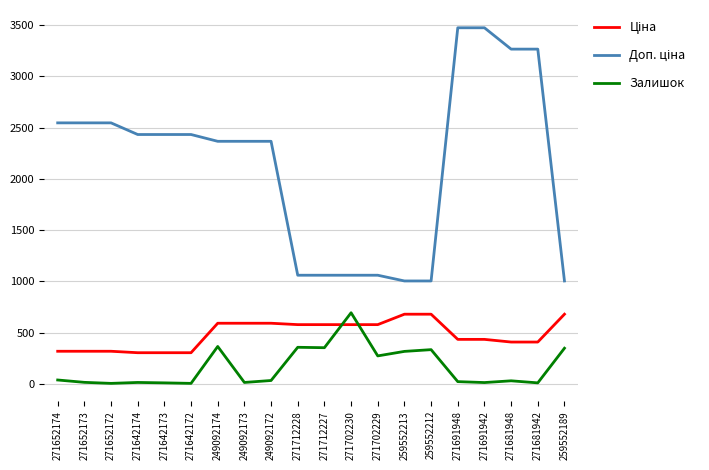

Is it true that Залишок equals 353.0 at 271712227?

True